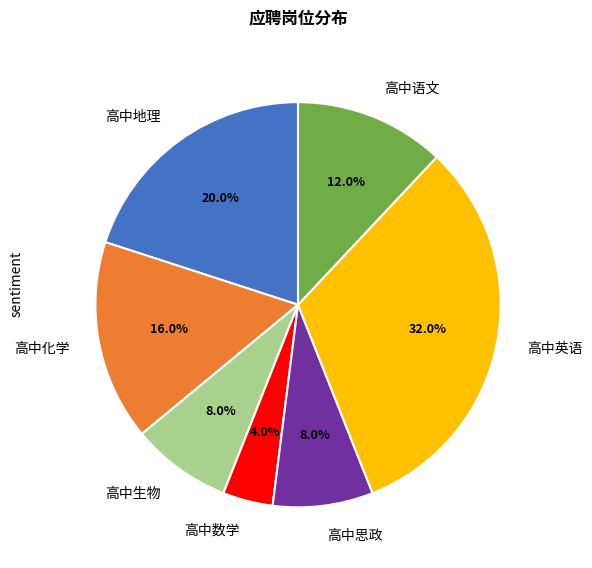

What is the ratio of the value at 高中思政 to the value at 高中数学?

2.0